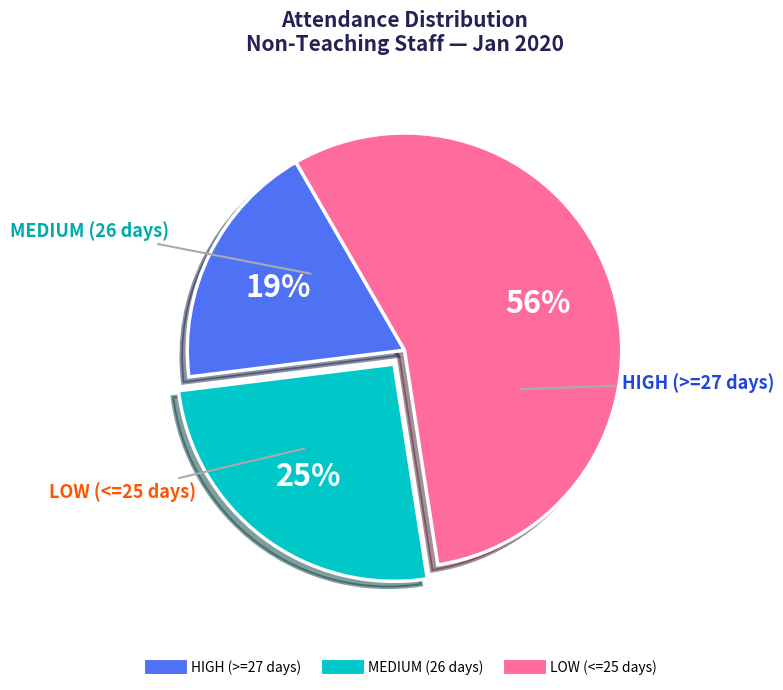

How many slices are in this pie chart?

3